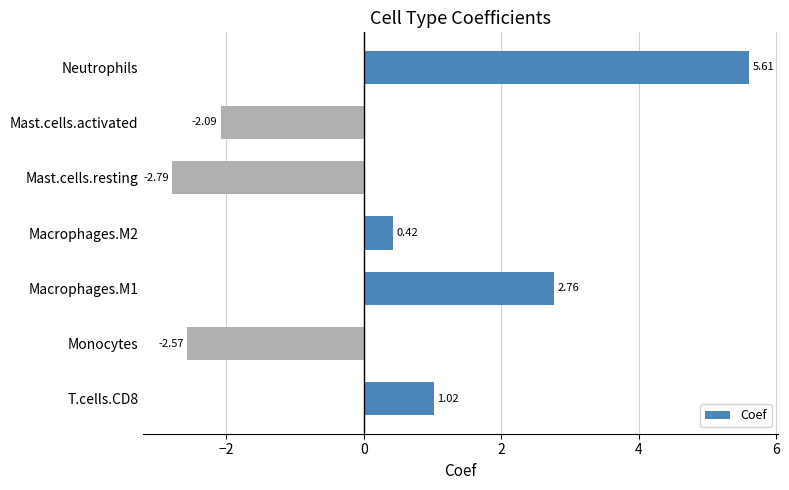

What is the difference between the maximum and minimum values?

8.4